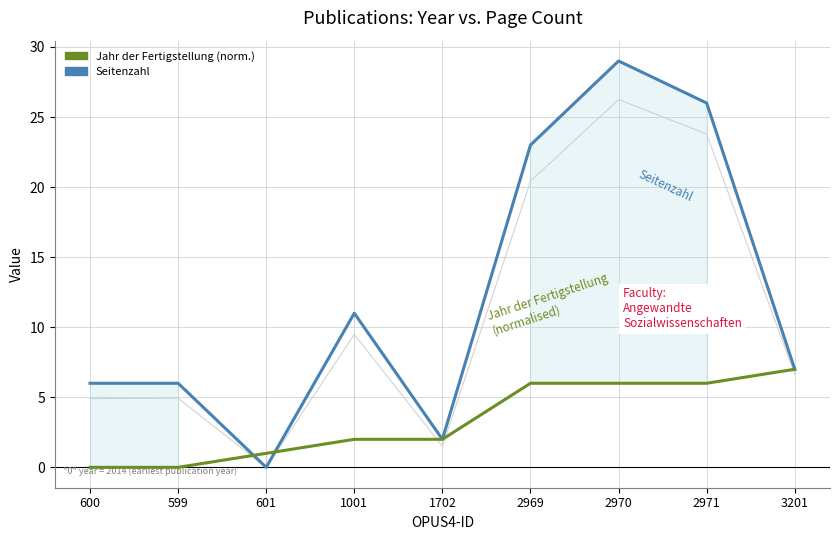

The value of Jahr der Fertigstellung (normalised) at 2970 is 8. True or false?

False